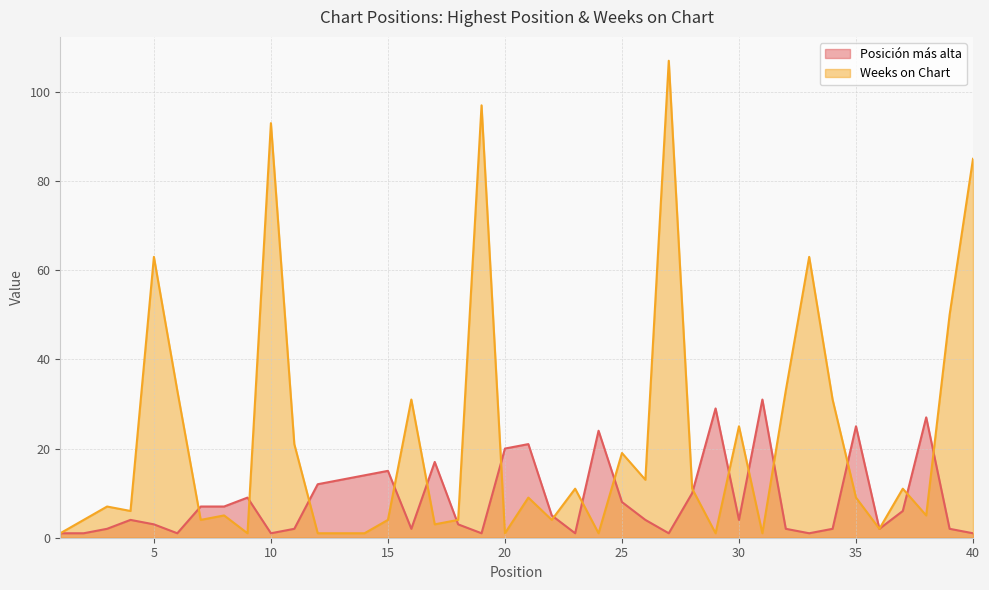

How many interior local valleys does the Weeks on Chart series have?

12